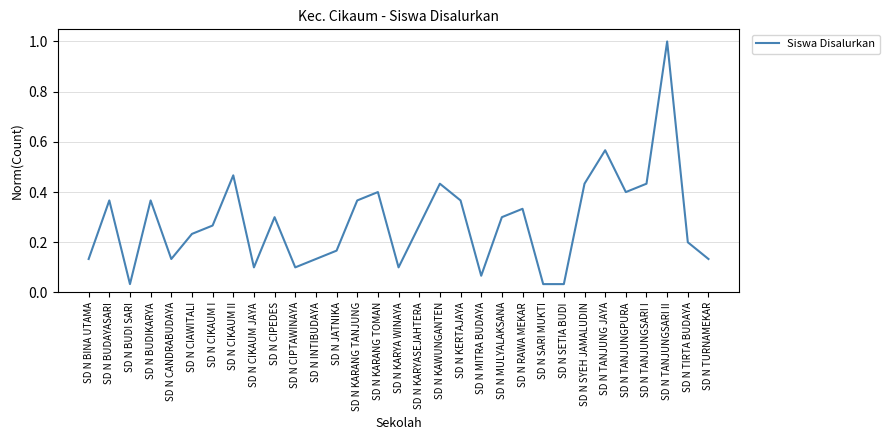

Where is the first local minimum?

SD N BUDI SARI